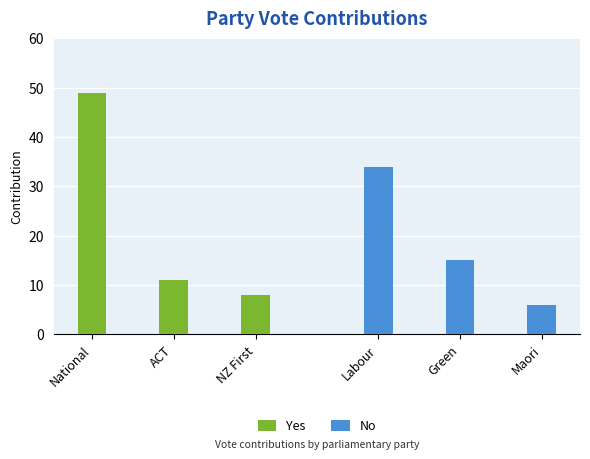

Which series has the largest range (max minus min)?

Yes